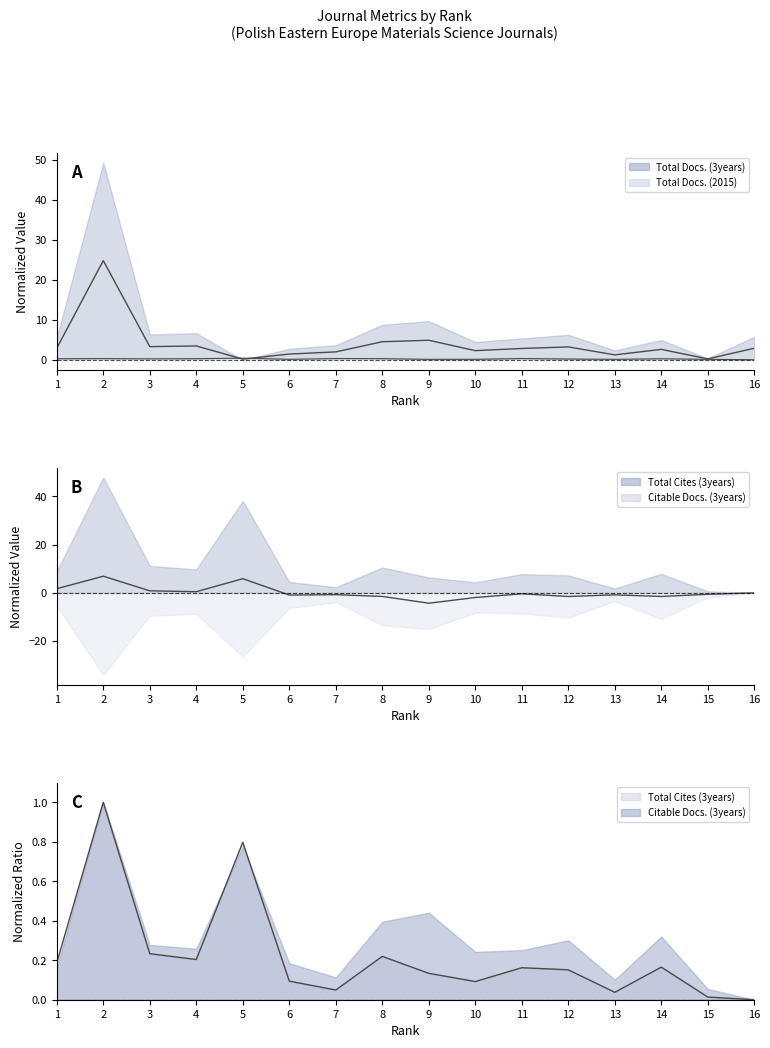

Between 3 and 14, which series saw the biggest shift?

Total Docs. (3years)